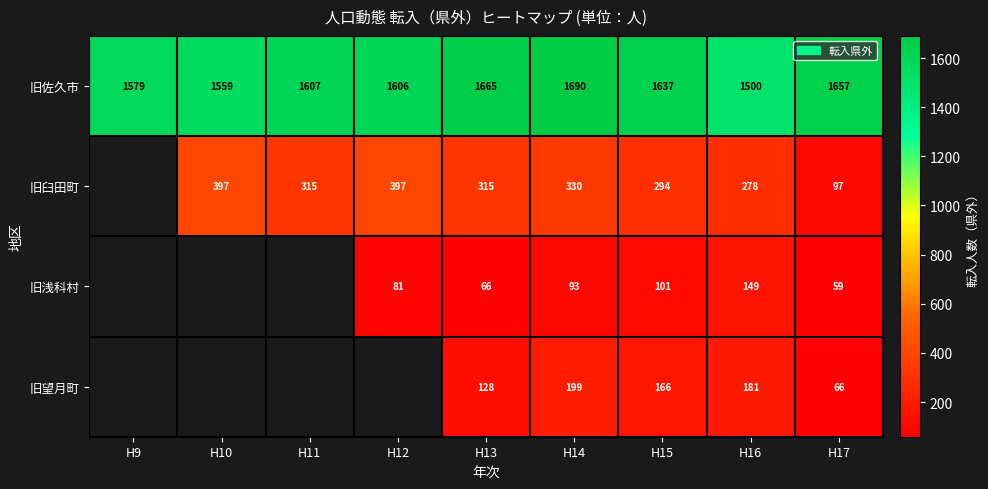

Is the value of 旧望月町 at H16 greater than the value of 旧臼田町 at H10?

No